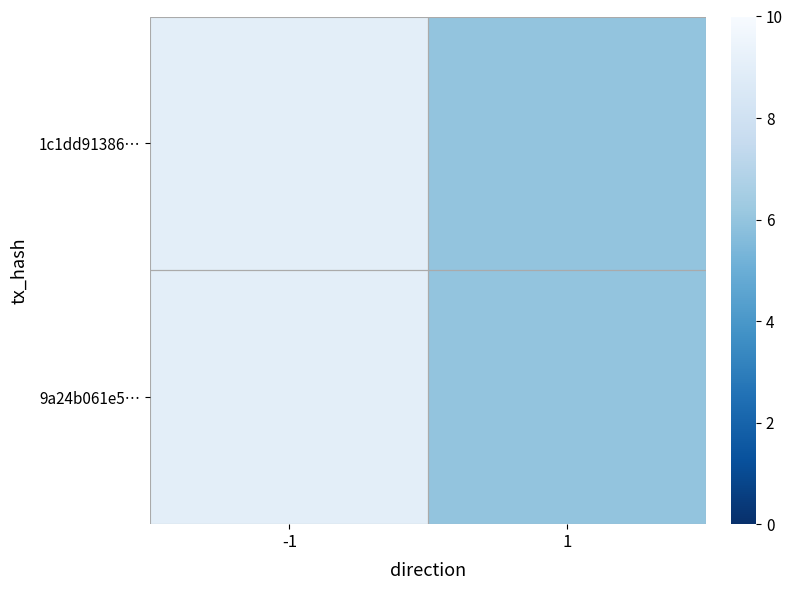

Which series has the widest spread of values?

1c1dd91386…